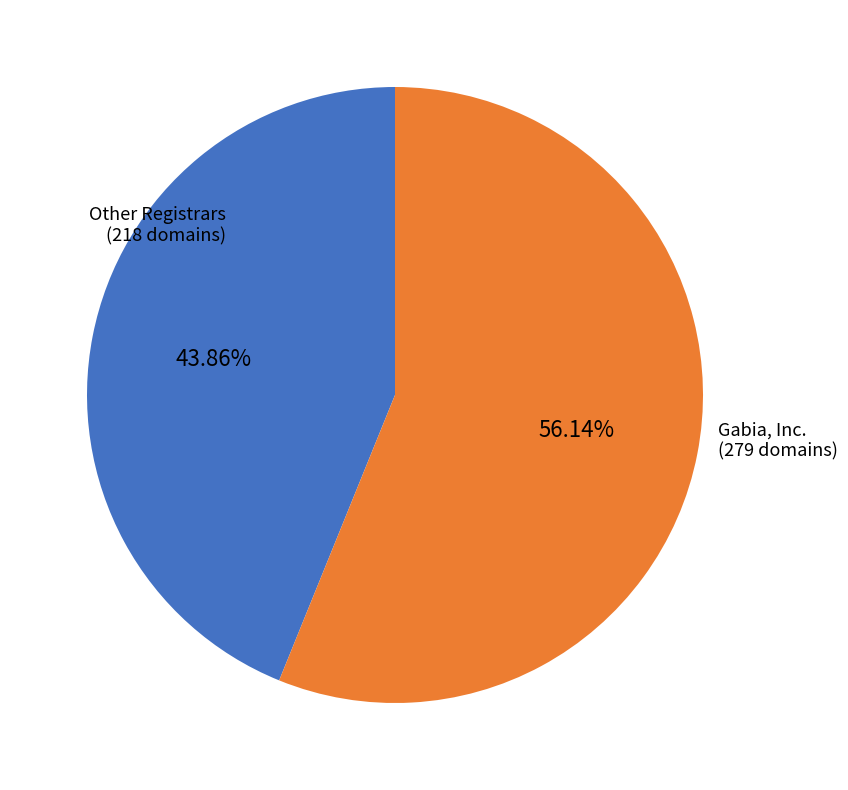

How many slices are in this pie chart?

2